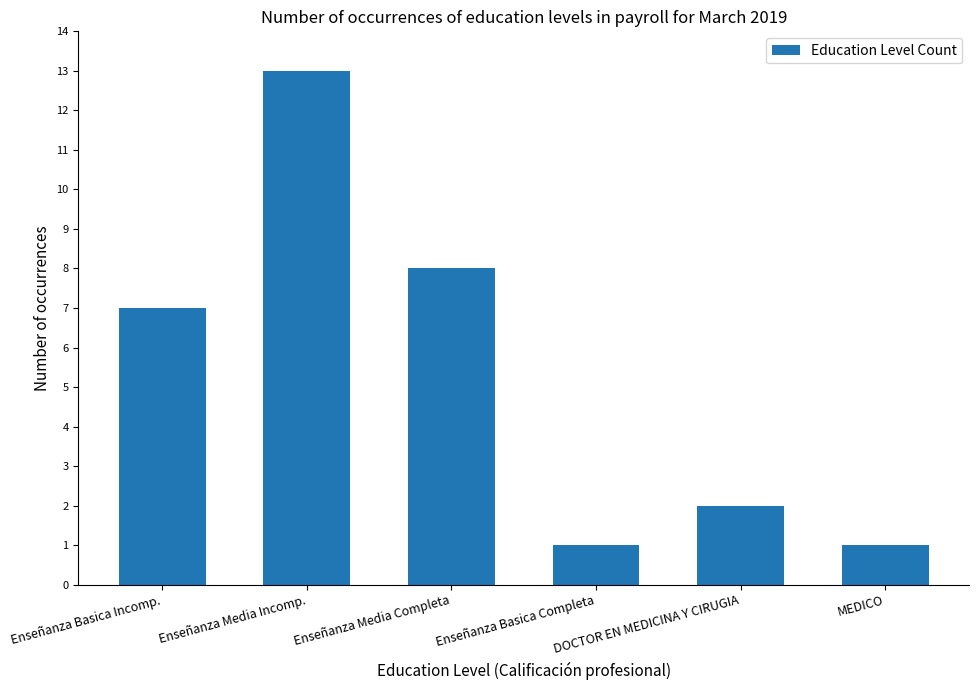

The chart shows a value of 3 at DOCTOR EN MEDICINA Y CIRUGIA. True or false?

False